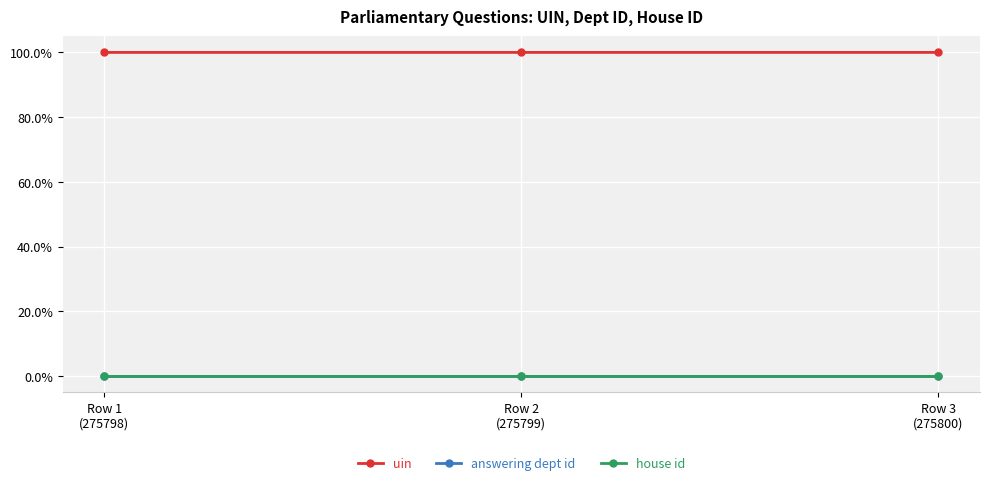

How many categories are shown in the chart?

3